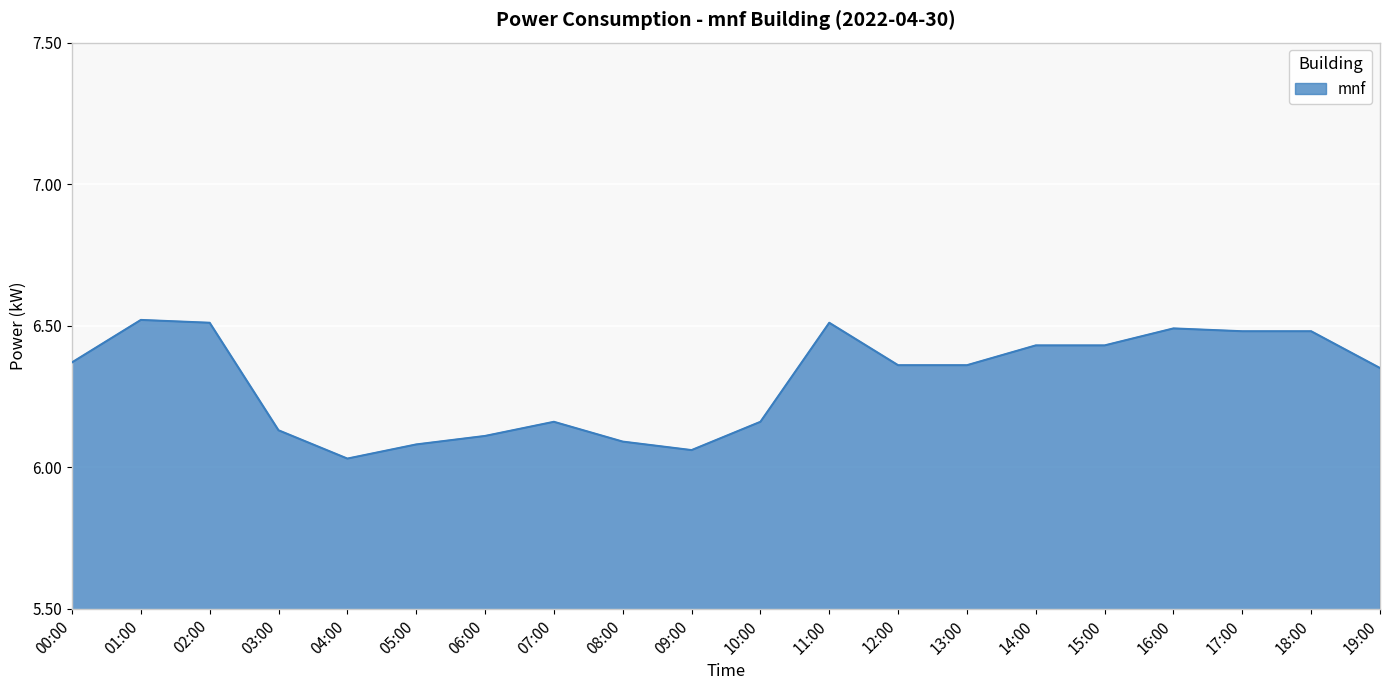

What position from the left is 09:00?

10